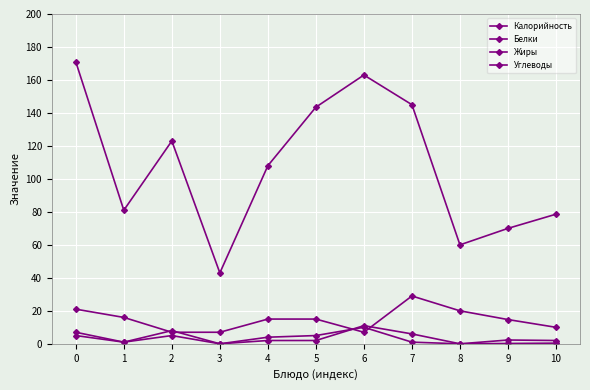

True or false: Углеводы has more than 0 points higher than both neighbors.

True